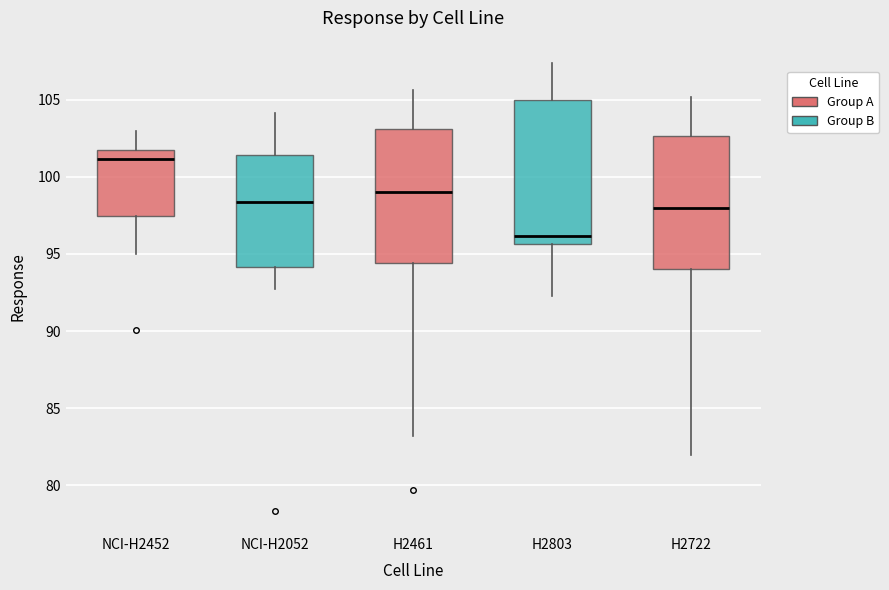

Reading left to right, read every box against the y-axis: the position of its median line, the range the box covers, and the ends of its whiskers. The values are not printed on the chart, so give them approximately, as read against the axis.

NCI-H2452: median 101.0, box 97.5 to 101.5, whiskers 95.0 to 103.0
NCI-H2052: median 98.5, box 94.0 to 101.5, whiskers 92.5 to 104.0
H2461: median 99.0, box 94.5 to 103.0, whiskers 83.0 to 105.5
H2803: median 96.0, box 95.5 to 105.0, whiskers 92.5 to 107.5
H2722: median 98.0, box 94.0 to 102.5, whiskers 82.0 to 105.0